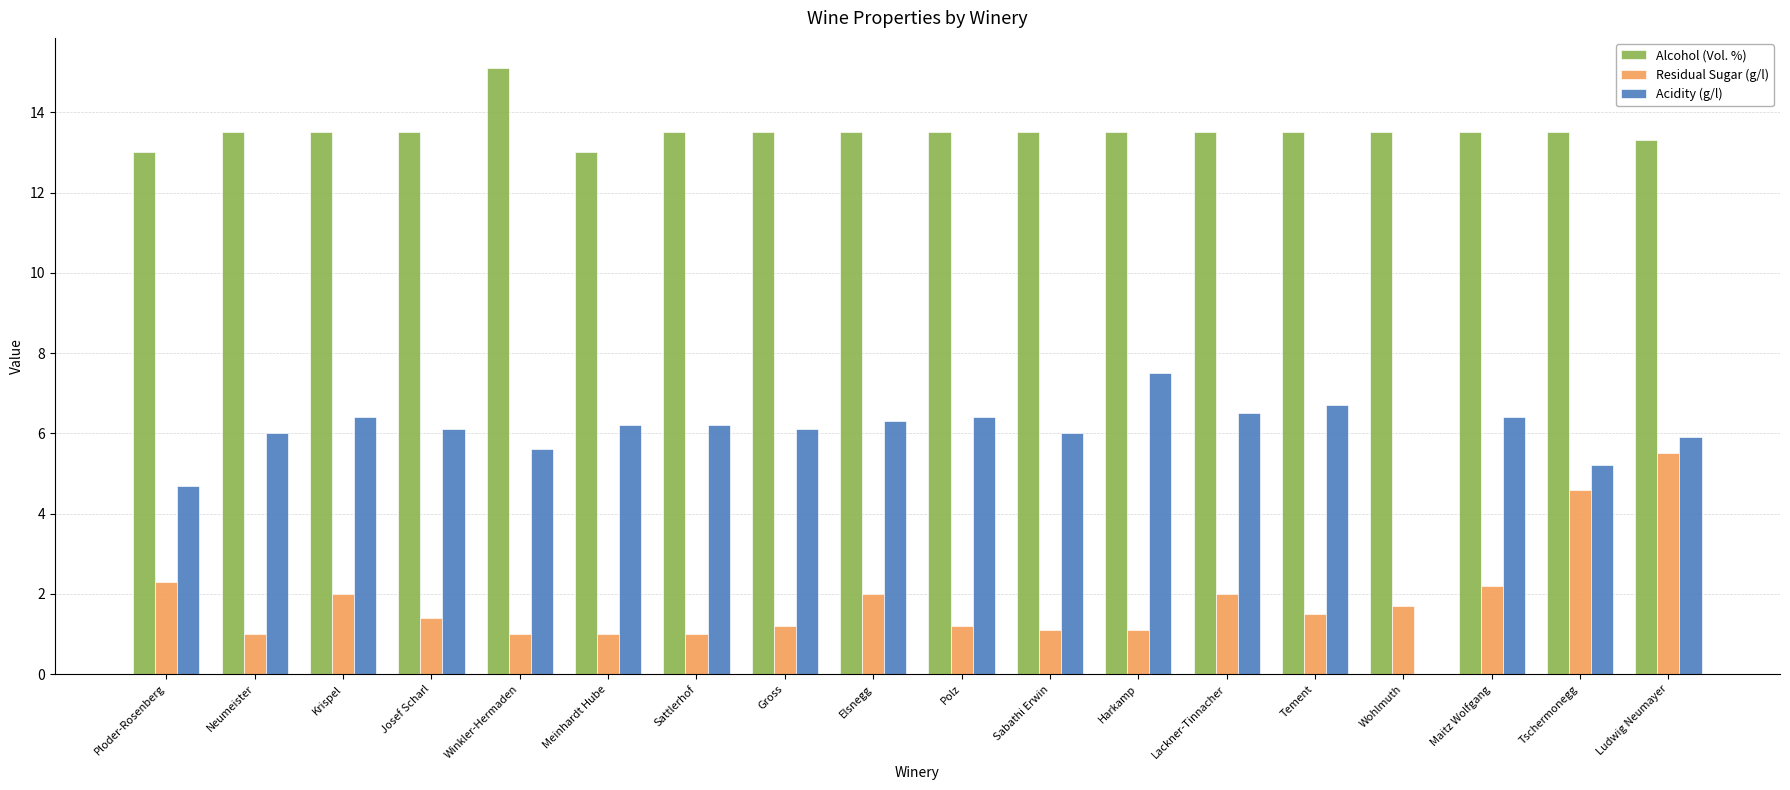

True or false: Acidity (g/l) has a value of 2.4 at Wohlmuth.

False